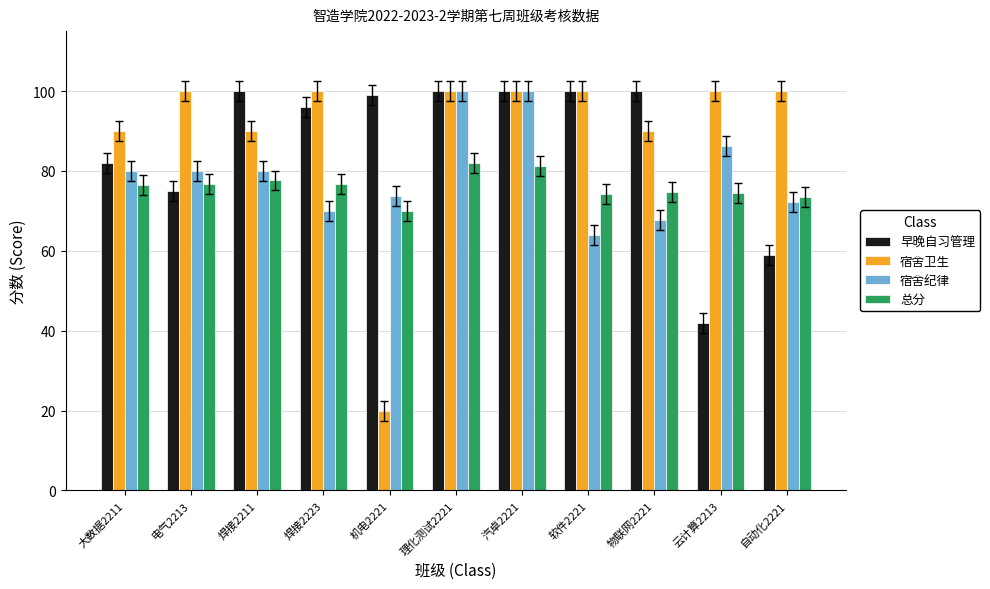

List the series in order of their overall mean, highest first.

宿舍卫生, 早晚自习管理, 宿舍纪律, 总分